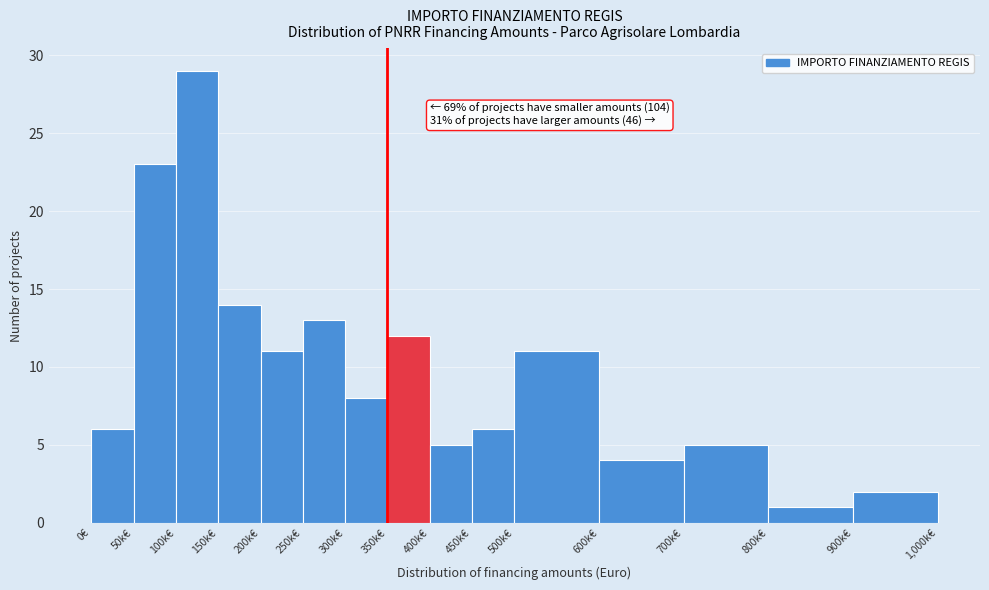

Reading right to left, extract all data points from this chart.

2	1	5	4	11	6	5	12	8	13	11	14	29	23	6